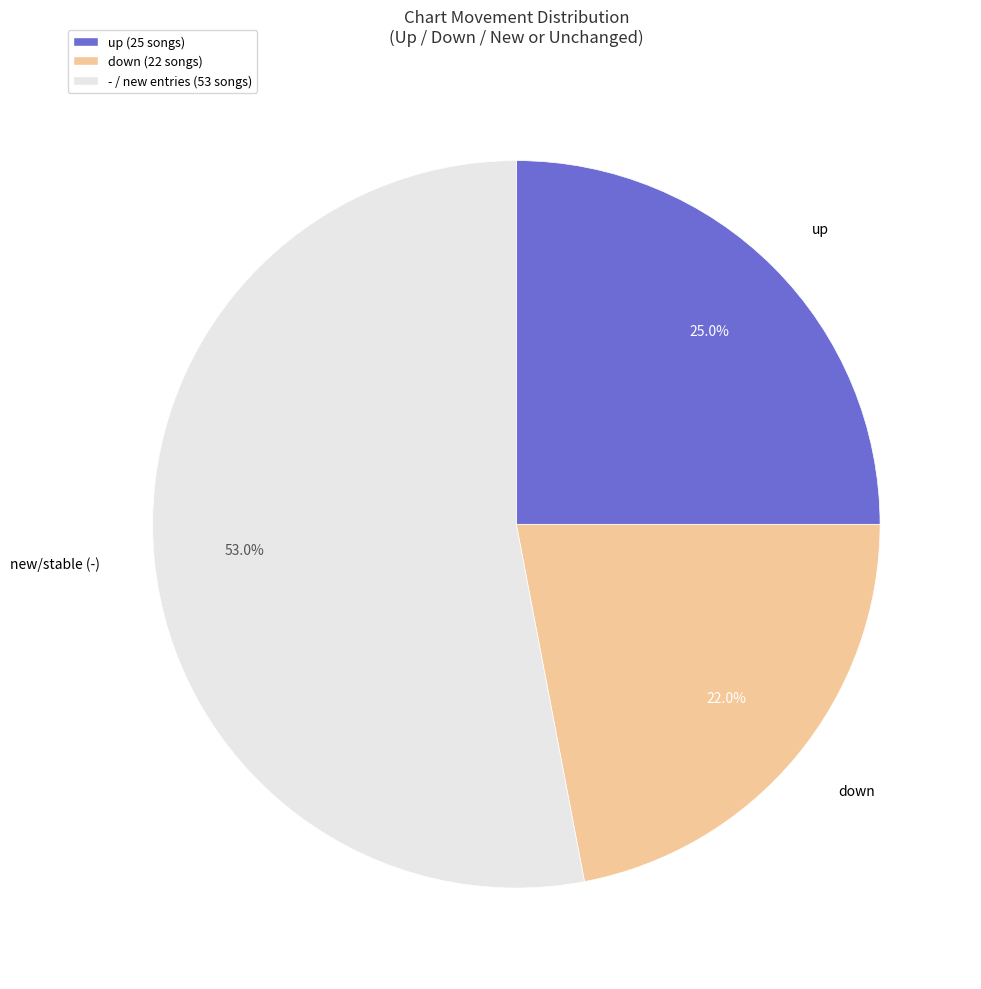

Is there any slice that represents more than half of the pie?

Yes